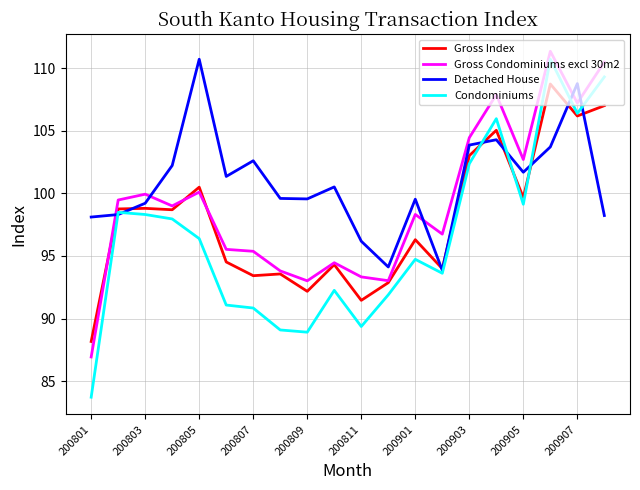

What is the maximum value for Gross Index?

108.7